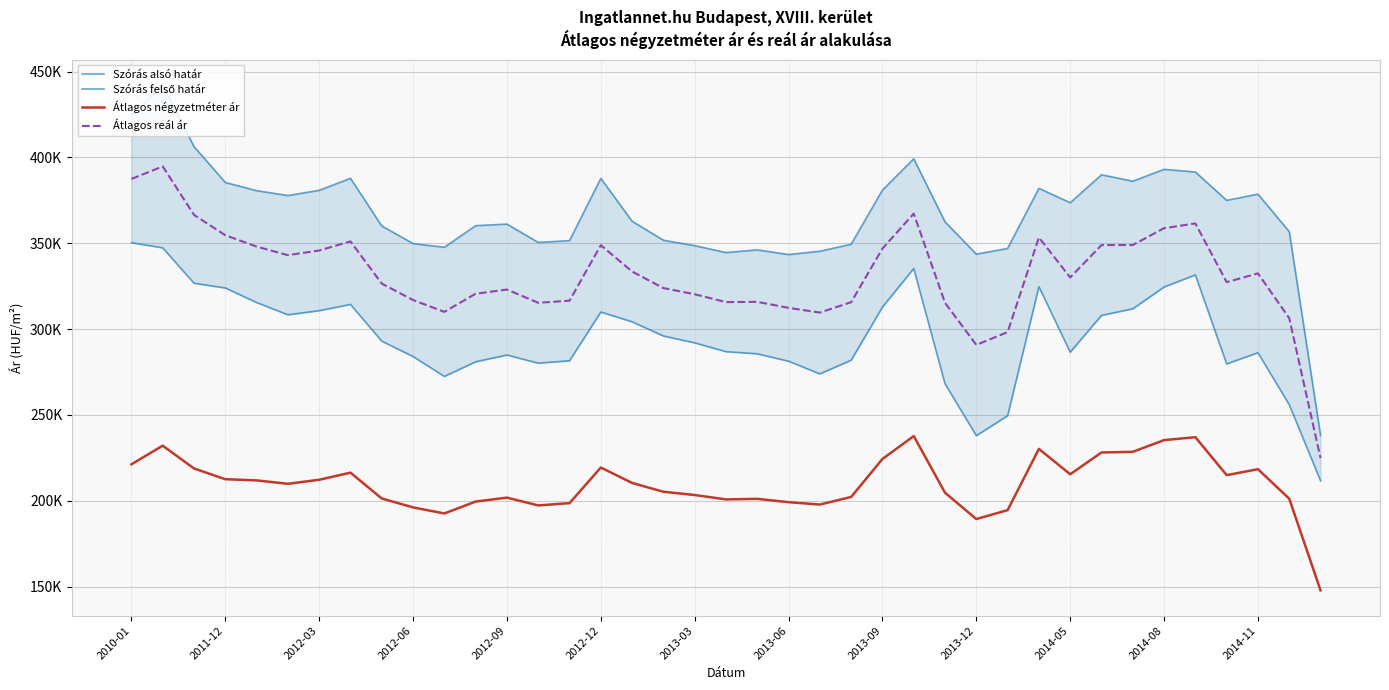

What is the difference between the maximum and minimum values in the Szórás felső határ series?

204189